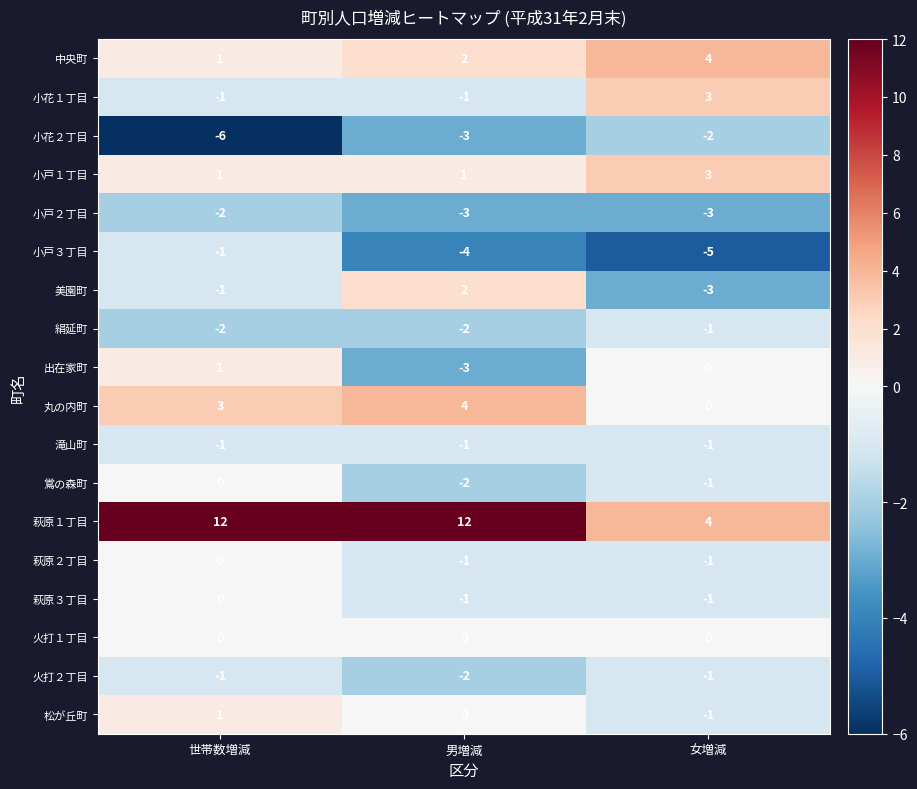

At which label does 中央町 reach its minimum?

世帯数増減